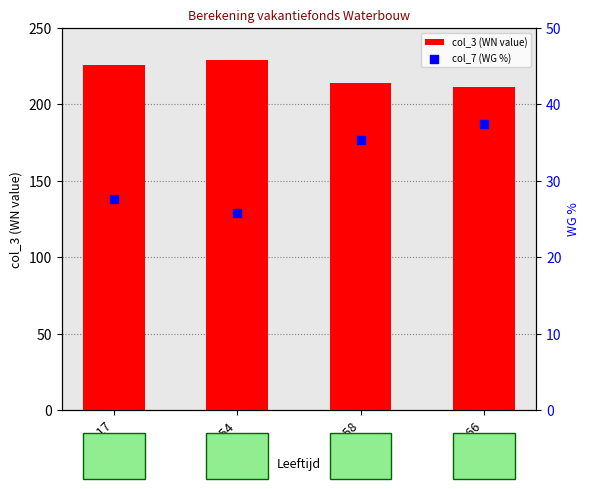

Which series has the widest spread of Y values?

col_3 (WN value)